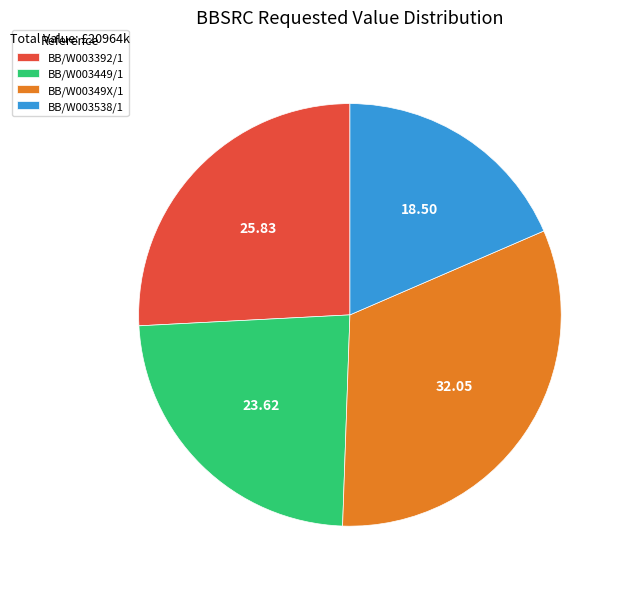

Combined, do BB/W003392/1 and BB/W00349X/1 account for over 50%?

Yes